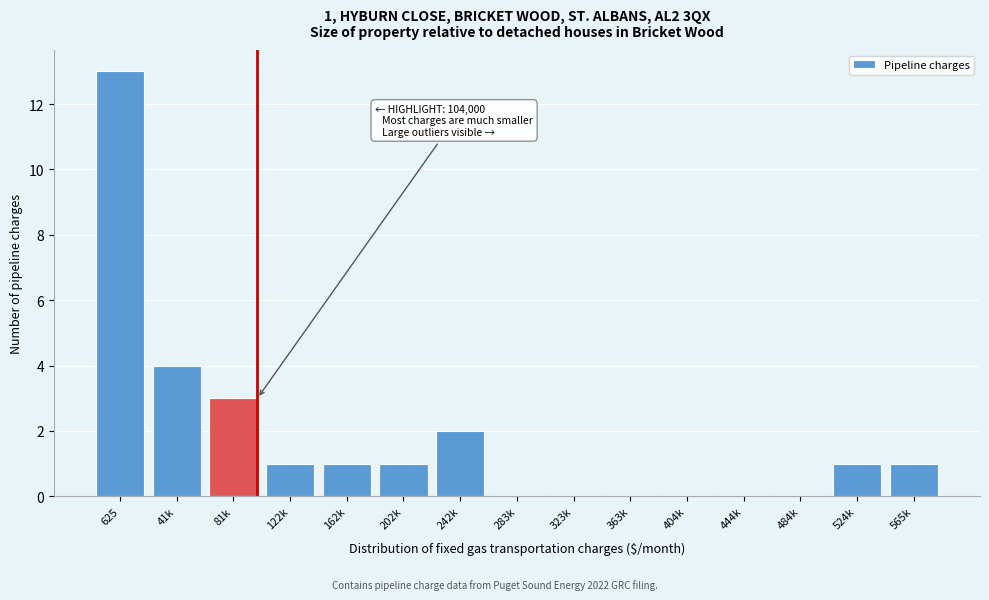

Reading left to right, what are all the values shown in this chart?

625=13	41k=4	81k=3	122k=1	162k=1	202k=1	242k=2	283k=0	323k=0	363k=0	404k=0	444k=0	484k=0	524k=1	565k=1